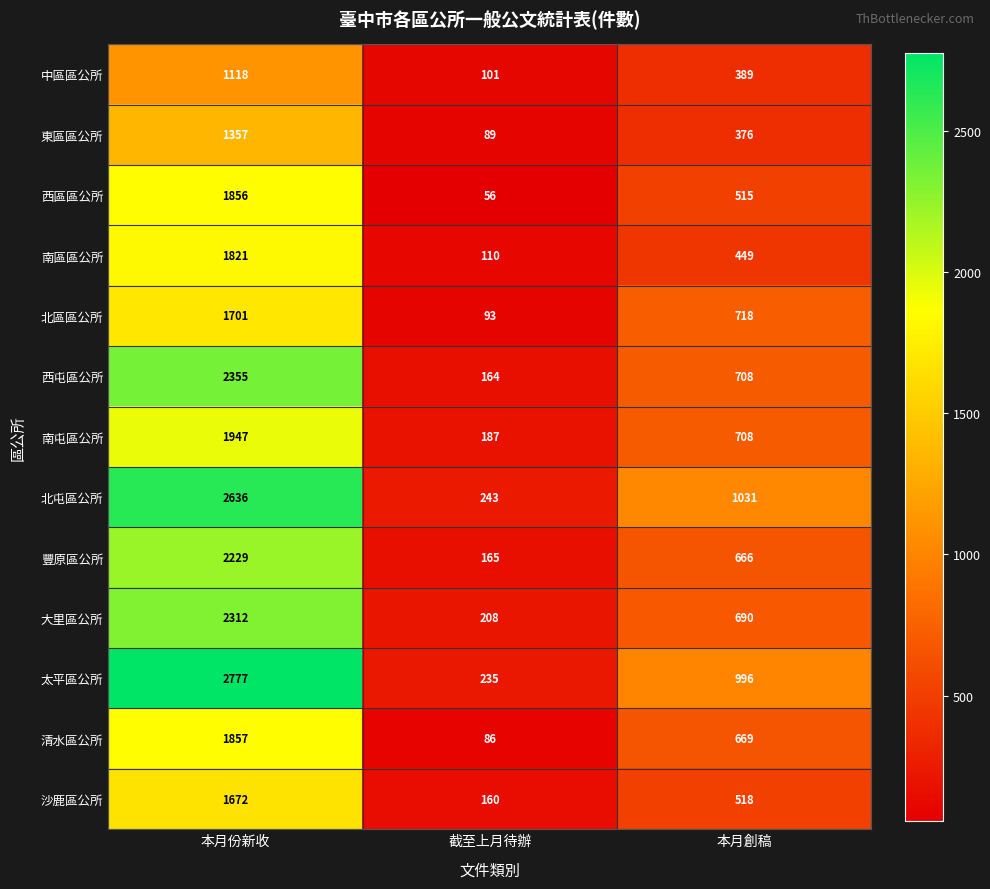

How many 南屯區公所 values are between 187 and 1947?

3